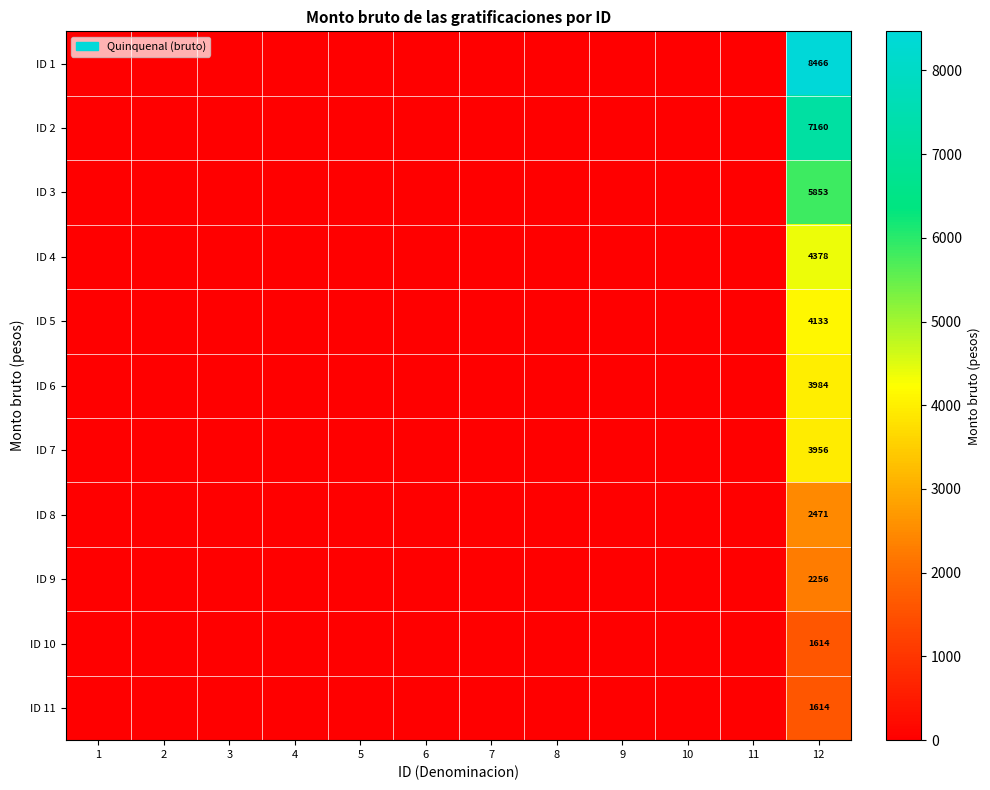

What is the maximum value shown in the chart?

8466.1